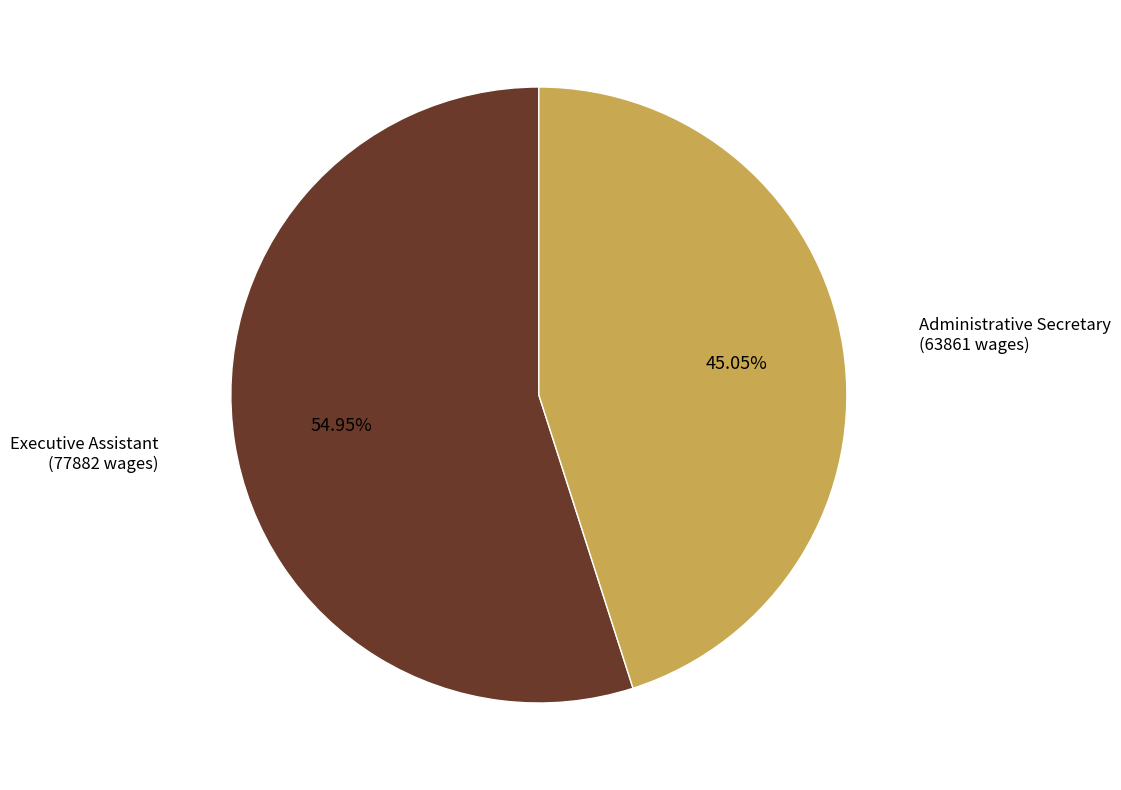

Is there any slice that represents more than half of the pie?

Yes